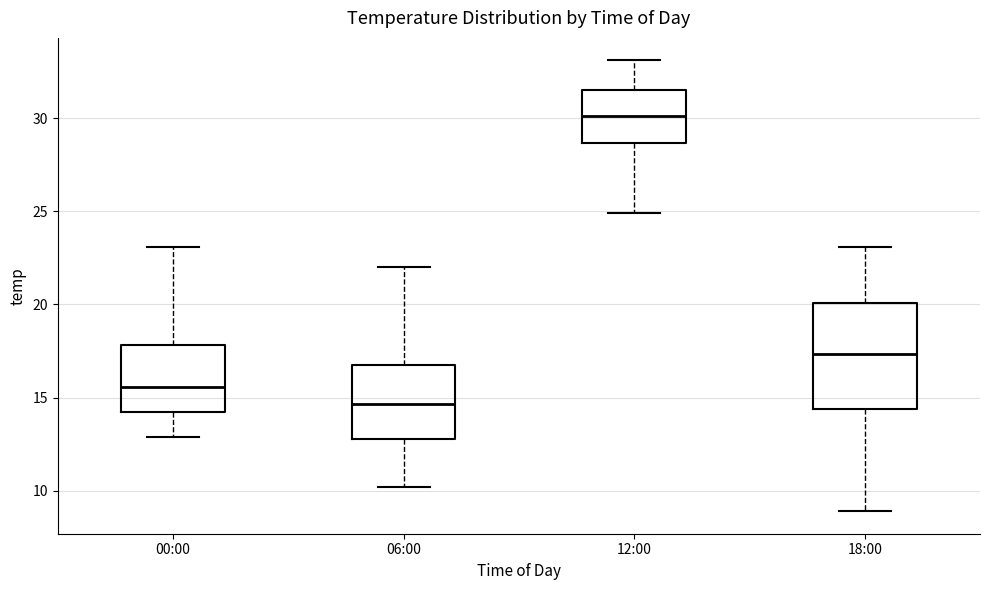

Comparing the boxes themselves (not the whiskers), which one is the tallest?

18:00